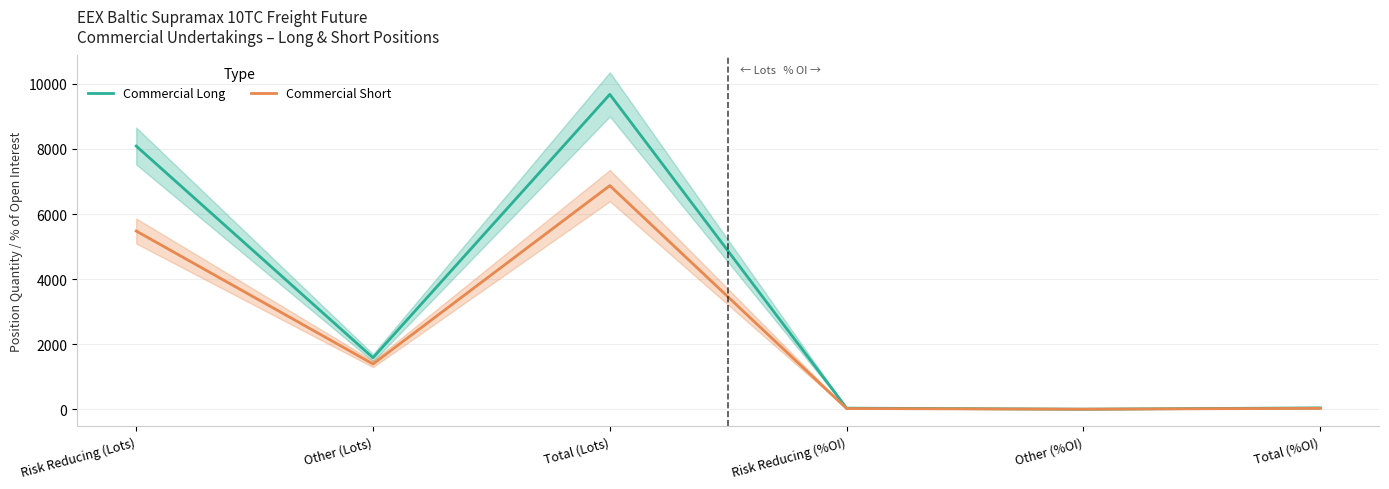

List the series in order of their overall mean, highest first.

Commercial Long, Commercial Short